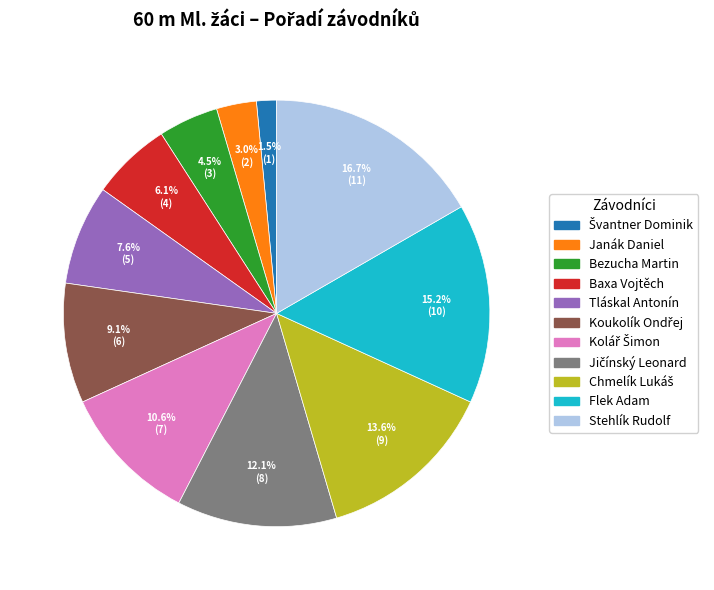

To the nearest percent, what is the average slice percentage?

9%